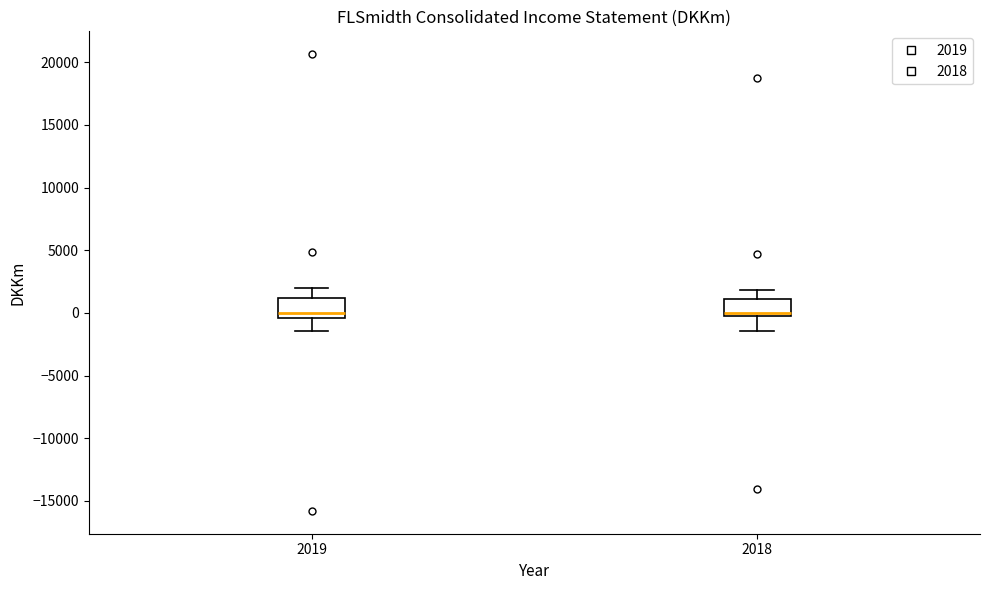

Reading left to right, transcribe this box plot: for each box, give where its median line is, the range the box spans, and where its two whiskers end, as read against the y-axis. The values are not printed on the chart, so give them approximately, as read against the axis.

2019: median 0, box -500 to 1000, whiskers -1500 to 2000
2018: median 0, box -500 to 1000, whiskers -1500 to 2000